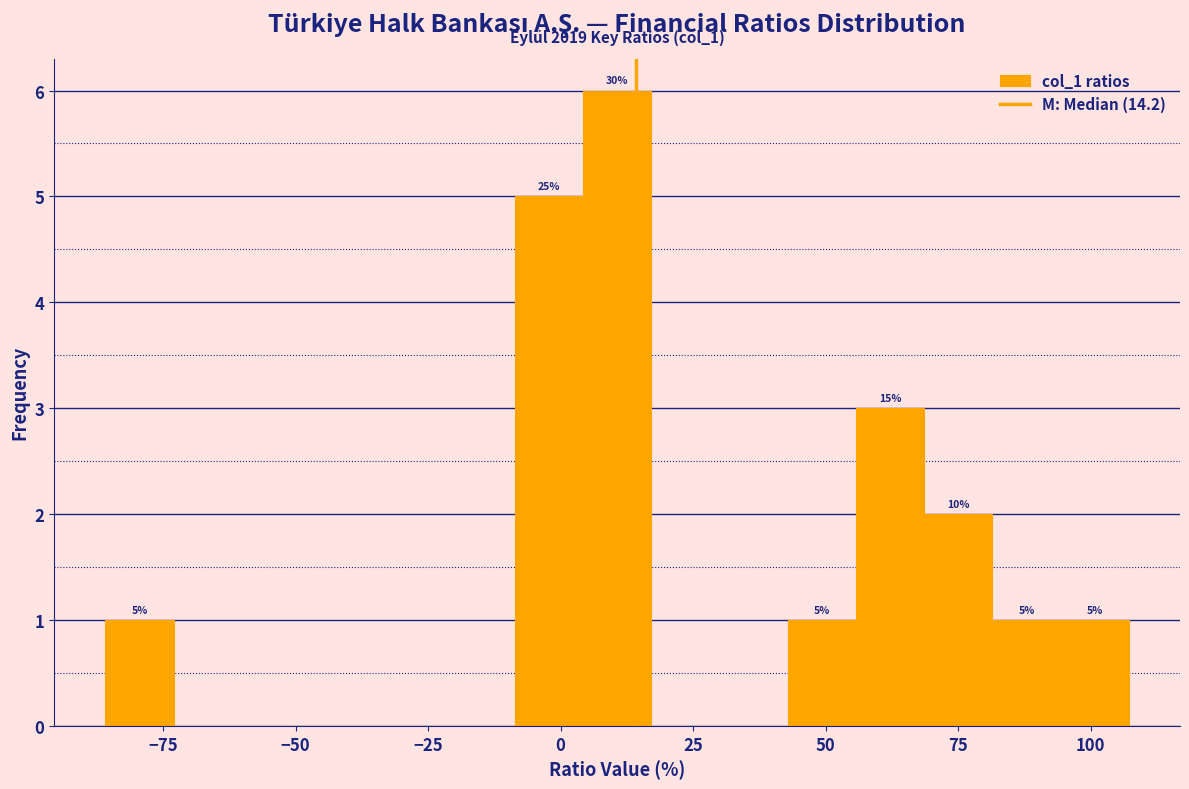

Around what value on the x-axis is the tallest bar? Give the approximate position of its centre, as read against the axis.

10